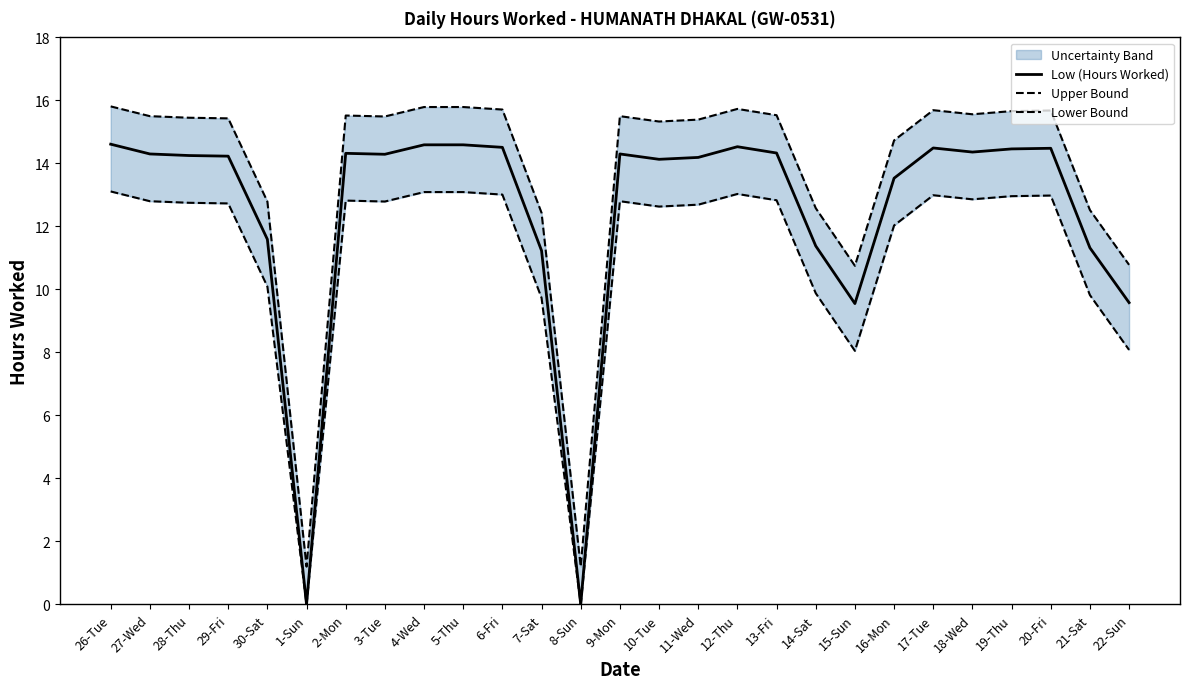

How many interior local peaks does the Low (Hours Worked) series have?

5